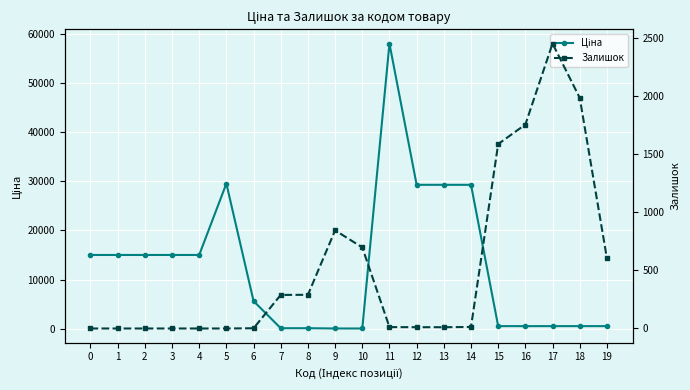

Which series ends up on top after the final intersection of Залишок and Ціна?

Залишок